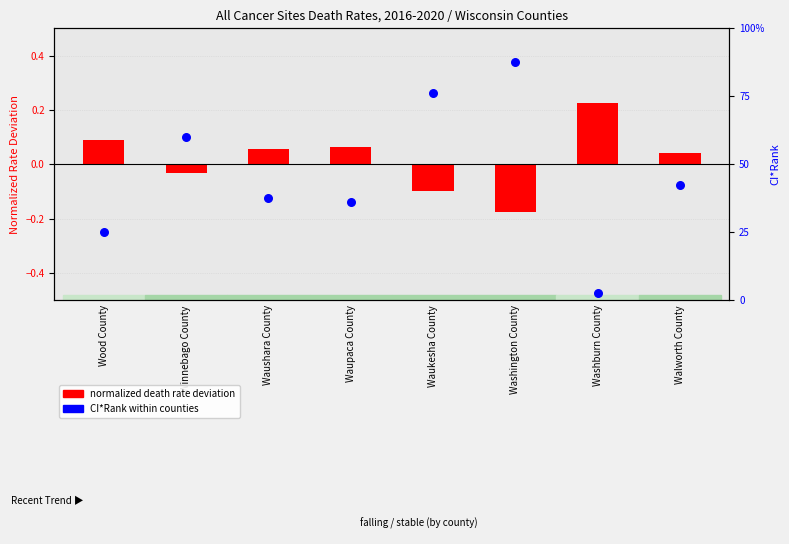

Which series has the widest spread of Y values?

CI*Rank within counties